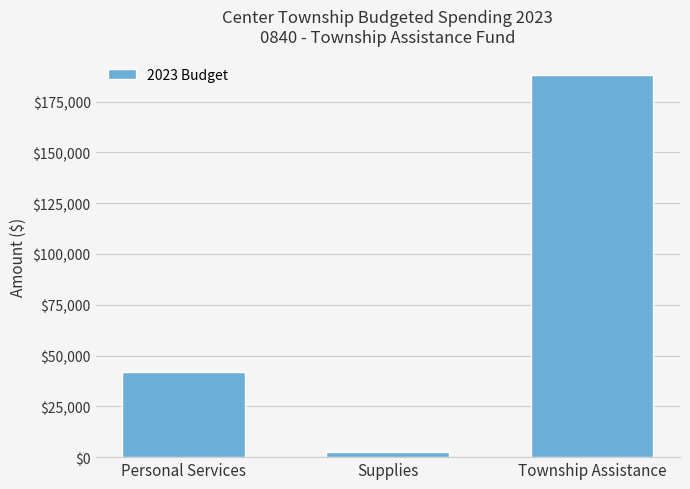

How many values are below 42000?

1